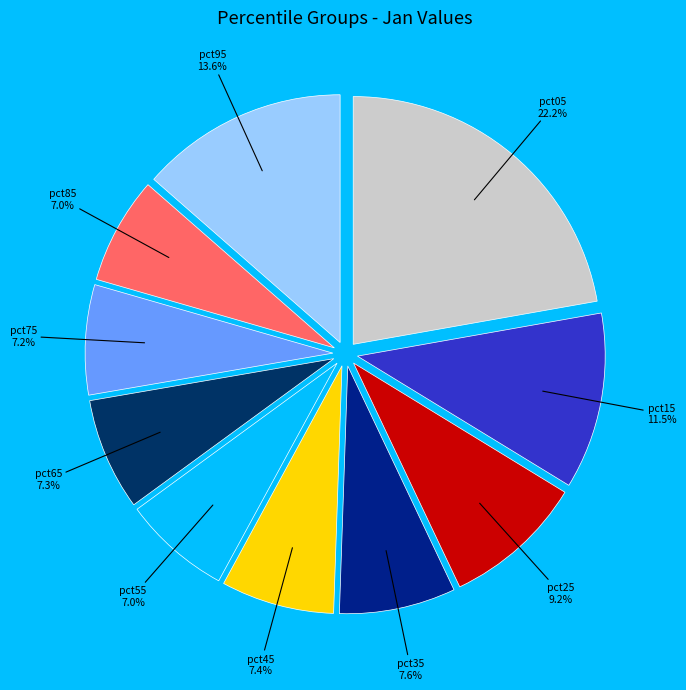

Count the number of slices in the pie.

10